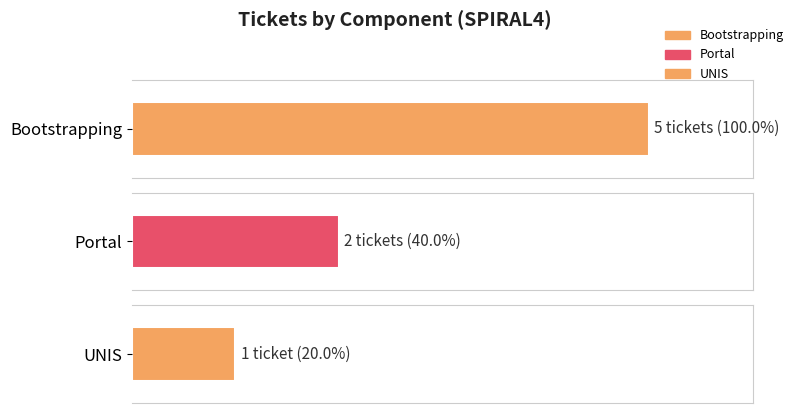

What is the change in value from Bootstrapping to Portal?

-3